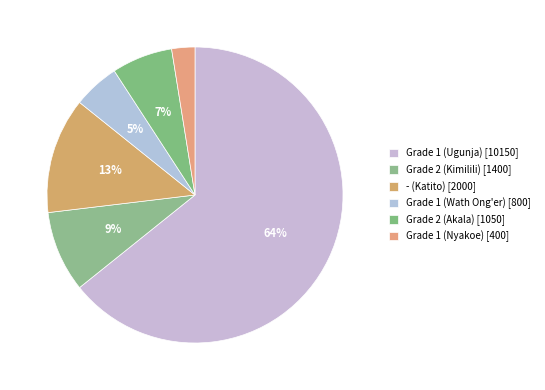

The Grade 2 (Kimilili) slice represents 9% of the pie. True or false?

True